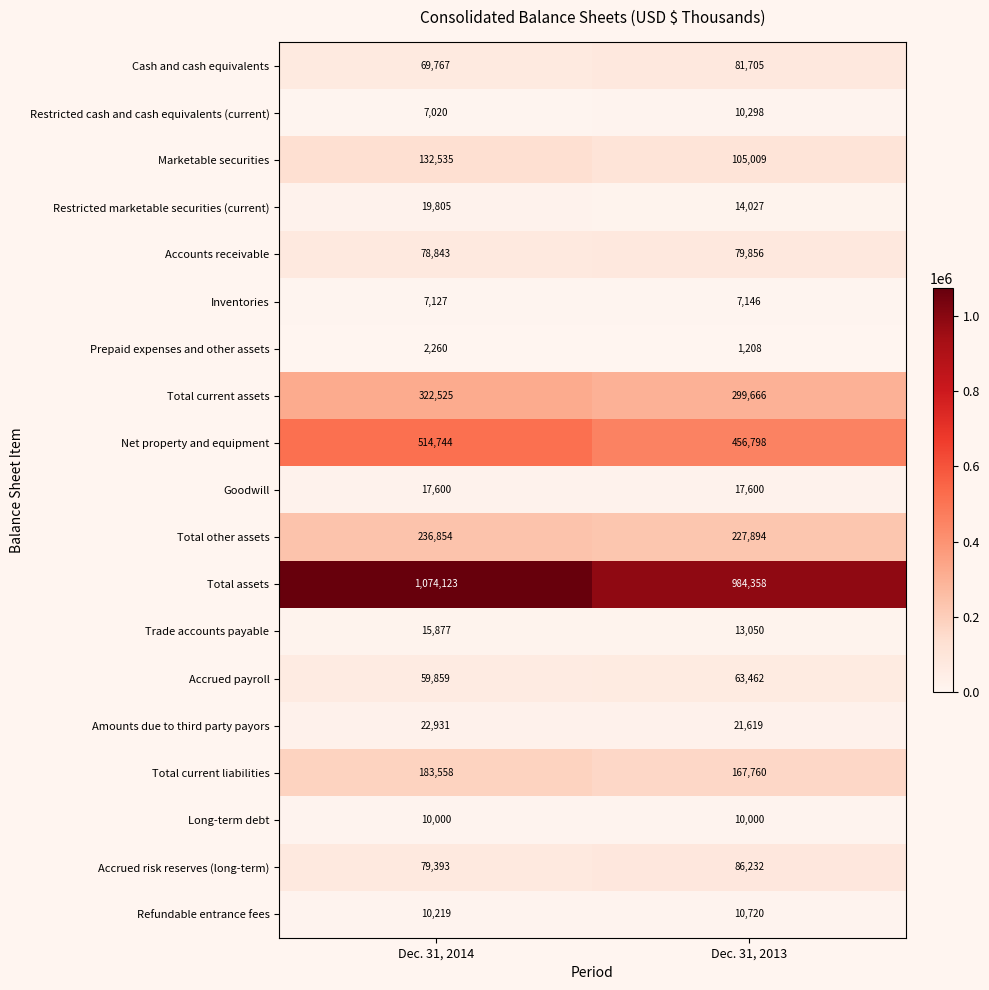

Which series changed the most between Dec. 31, 2014 and Dec. 31, 2013?

Total assets